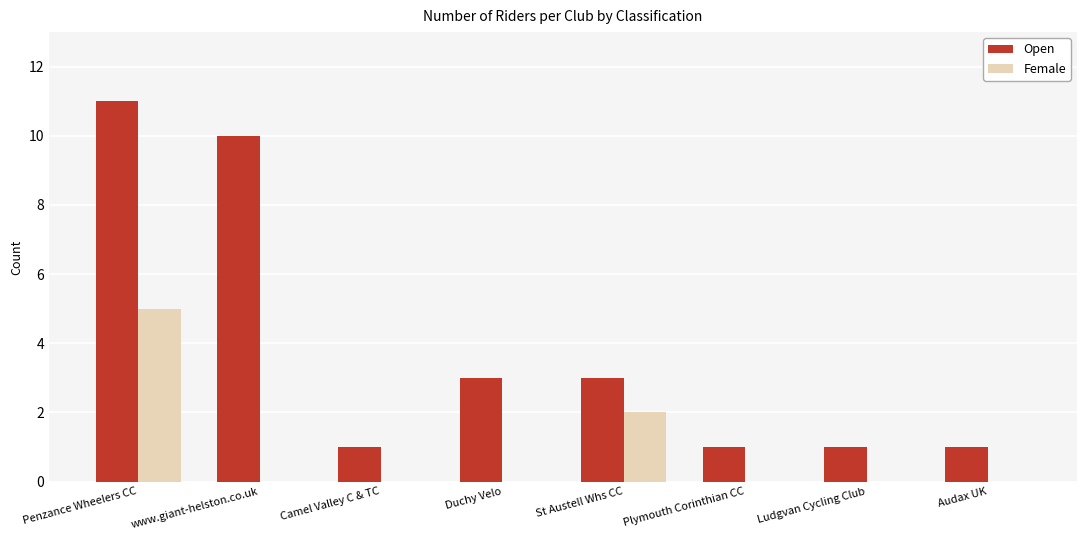

The value of Open at Plymouth Corinthian CC is 1. True or false?

True